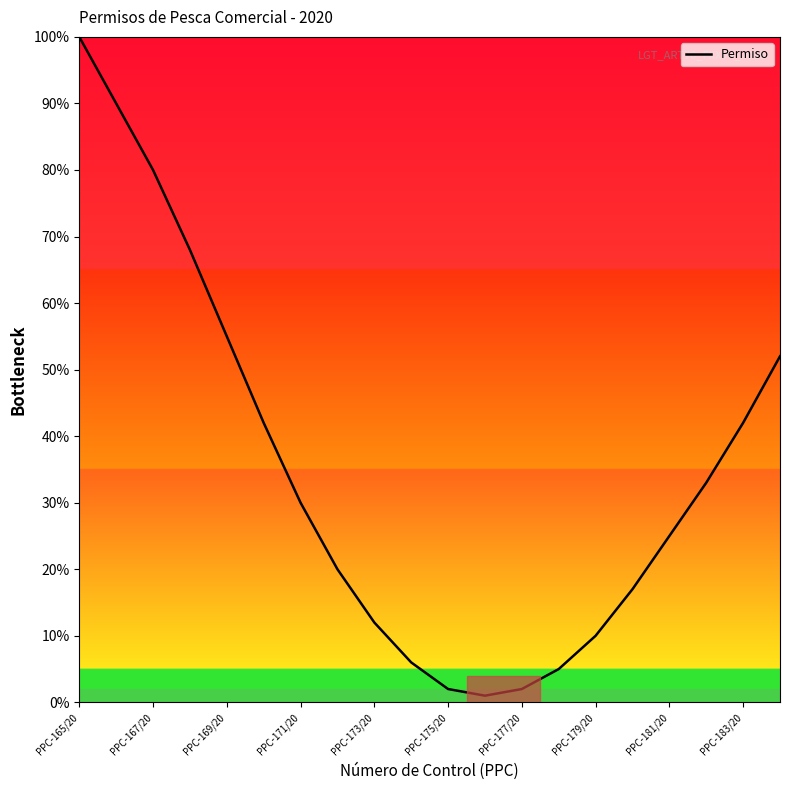

What is the difference between the maximum and minimum values?

99